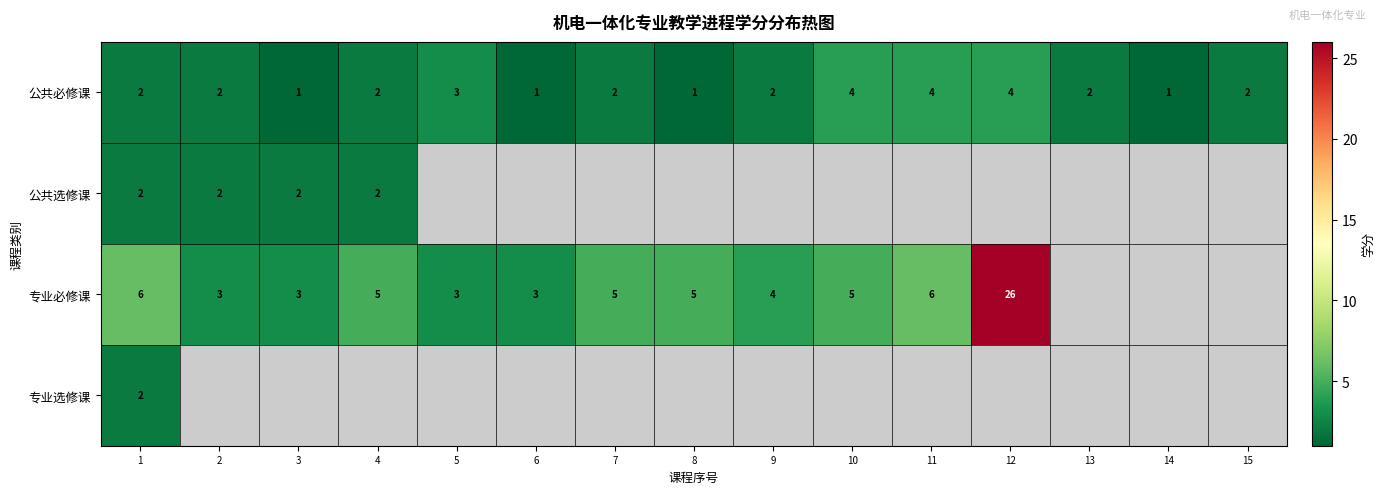

At how many categories does at least one series exceed 7?

1